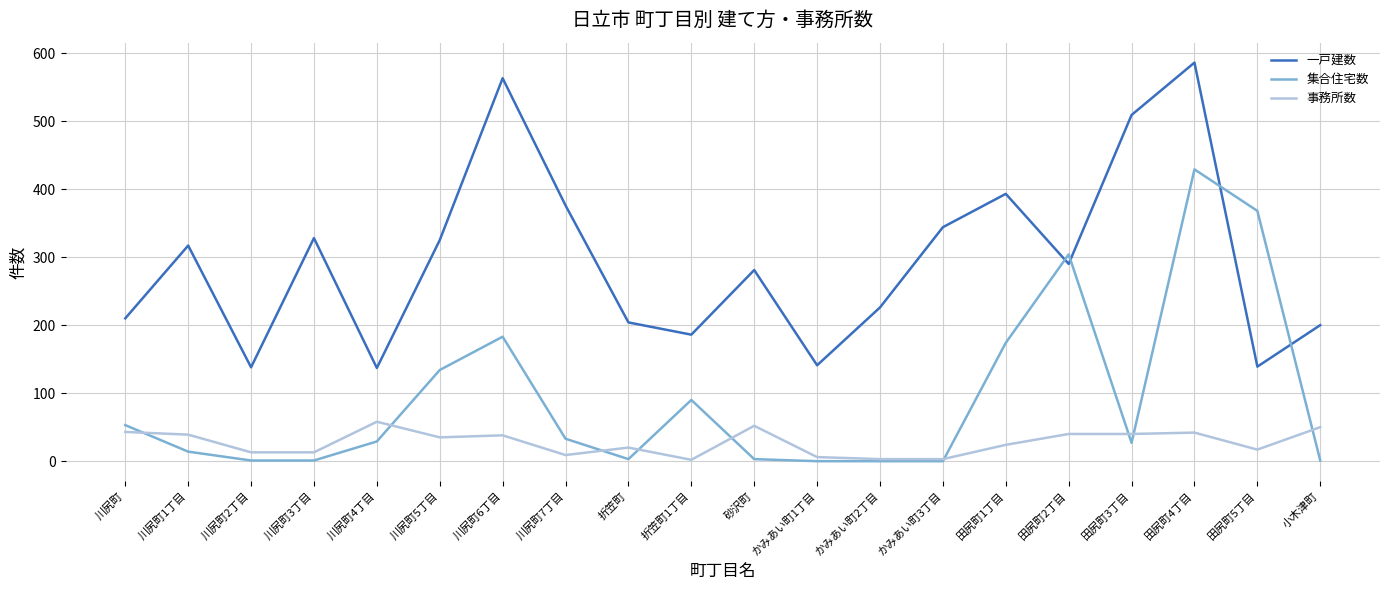

List the series in order of their peak value, lowest first.

事務所数, 集合住宅数, 一戸建数